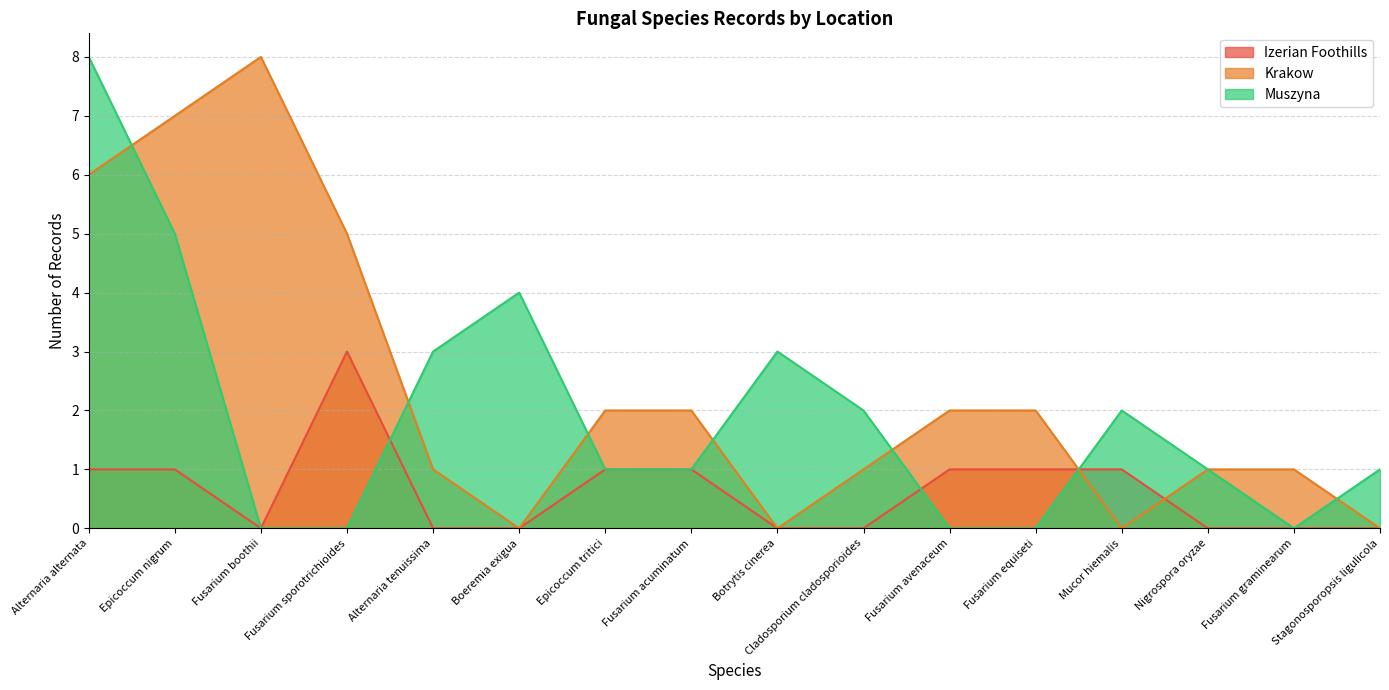

At which category is the sum across all series the highest?

Alternaria alternata